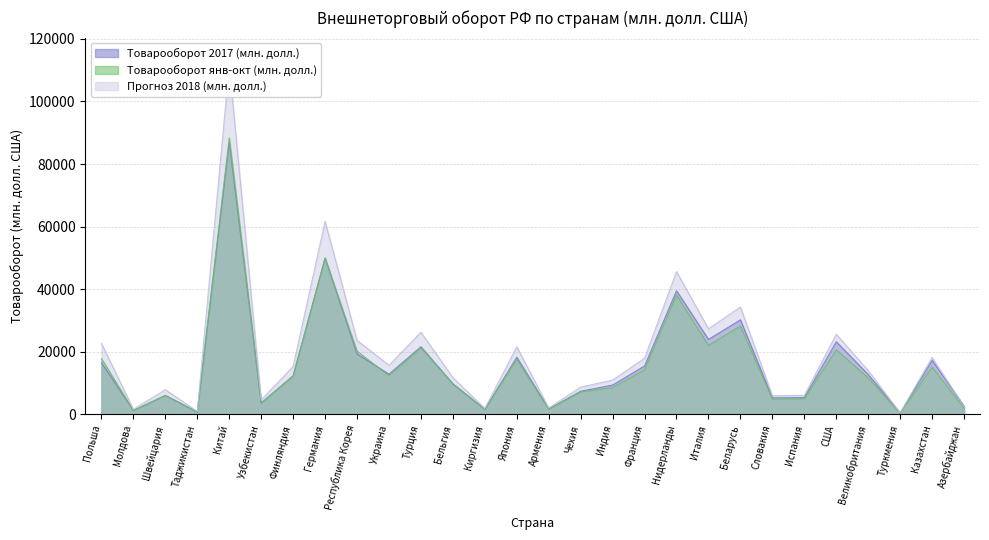

What position from the left is Польша?

1